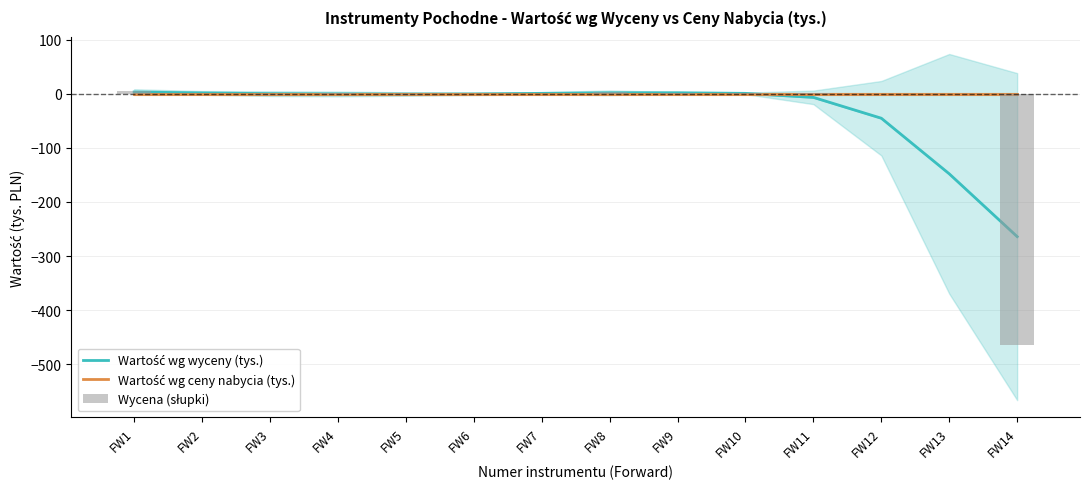

How many values in the Wartość wg wyceny (tys.) series exceed 0?

7